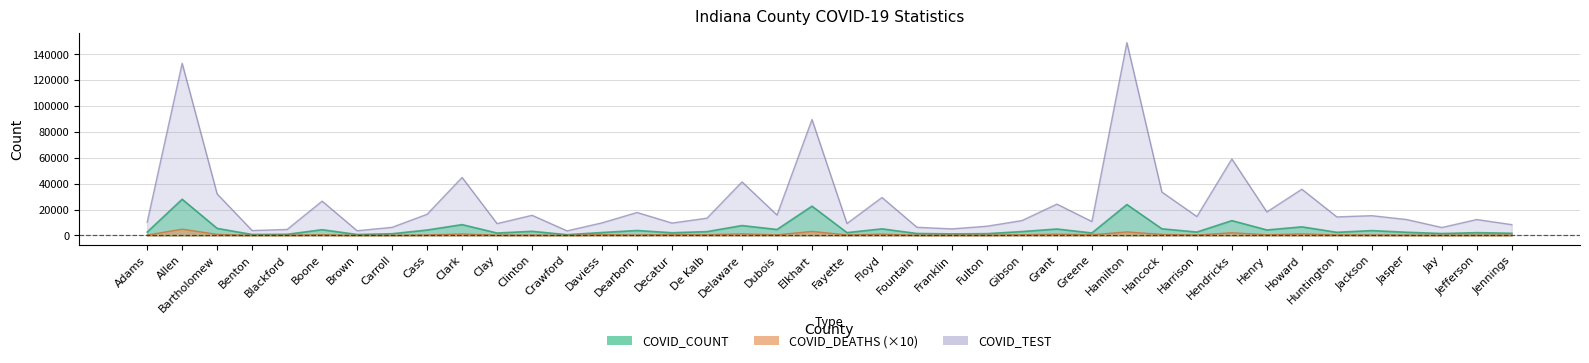

Rank the series by their average value, from highest to lowest.

COVID_TEST, COVID_COUNT, COVID_DEATHS